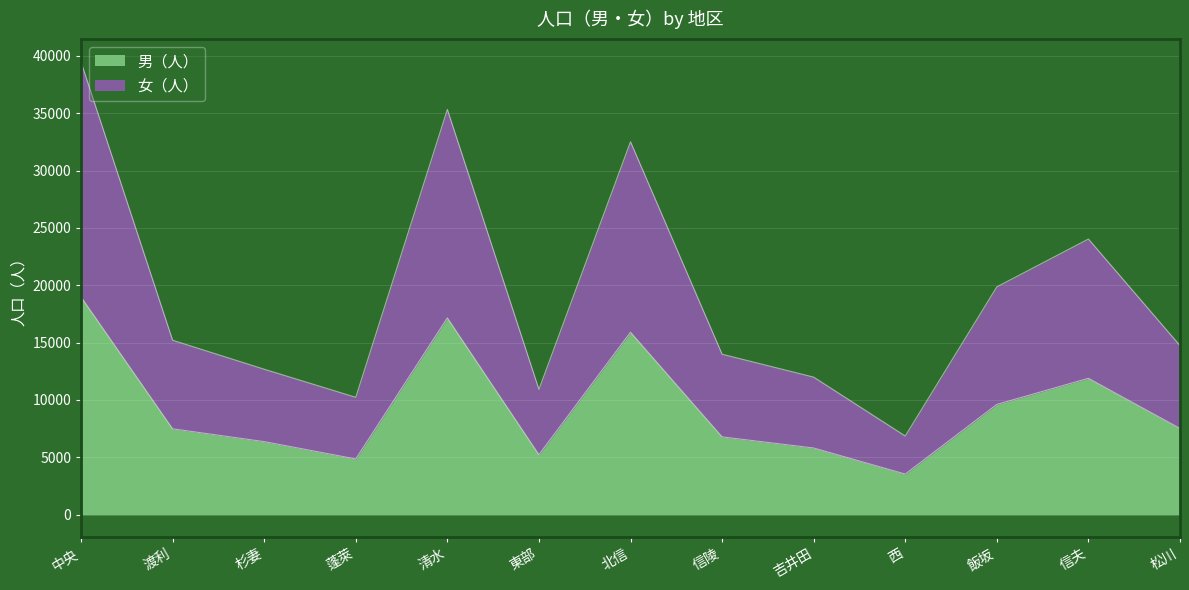

In 男（人）, how many points are higher than both neighbors (excluding endpoints)?

3